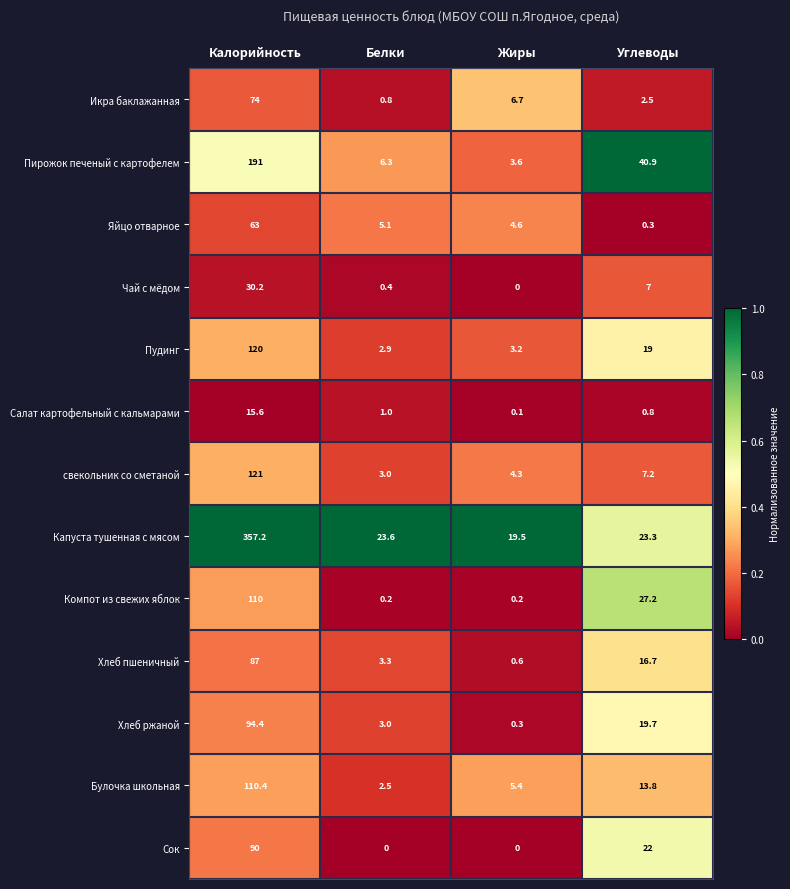

At which category is the sum across all series the highest?

Калорийность